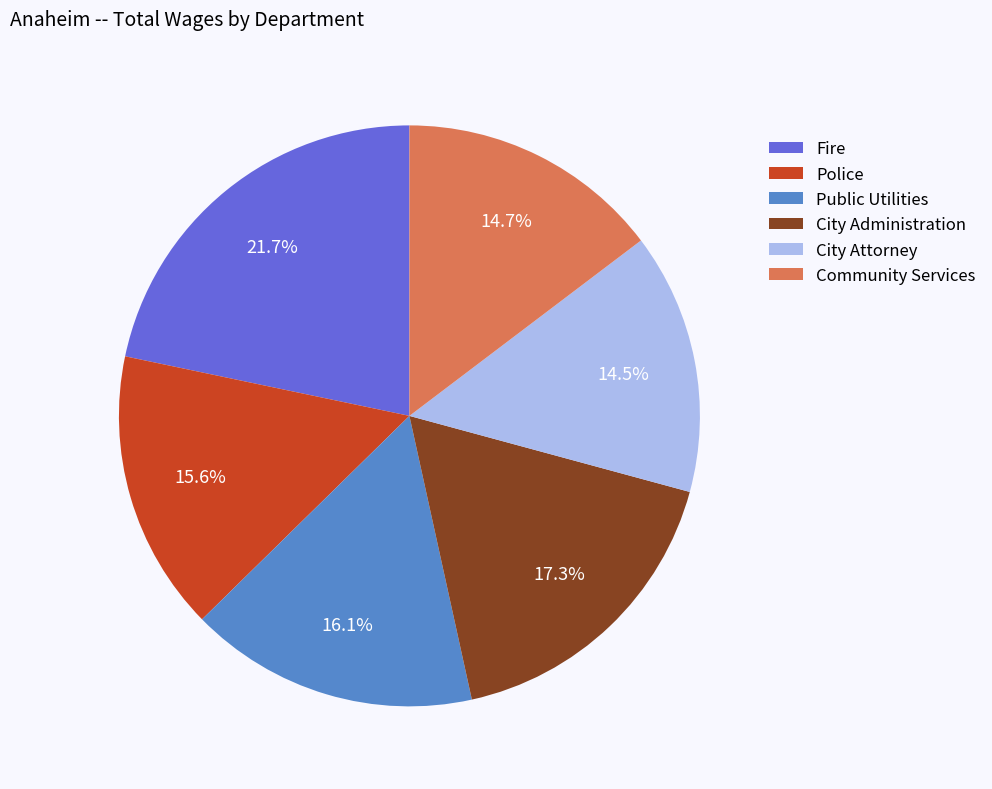

Between Public Utilities and Fire, which is larger?

Fire